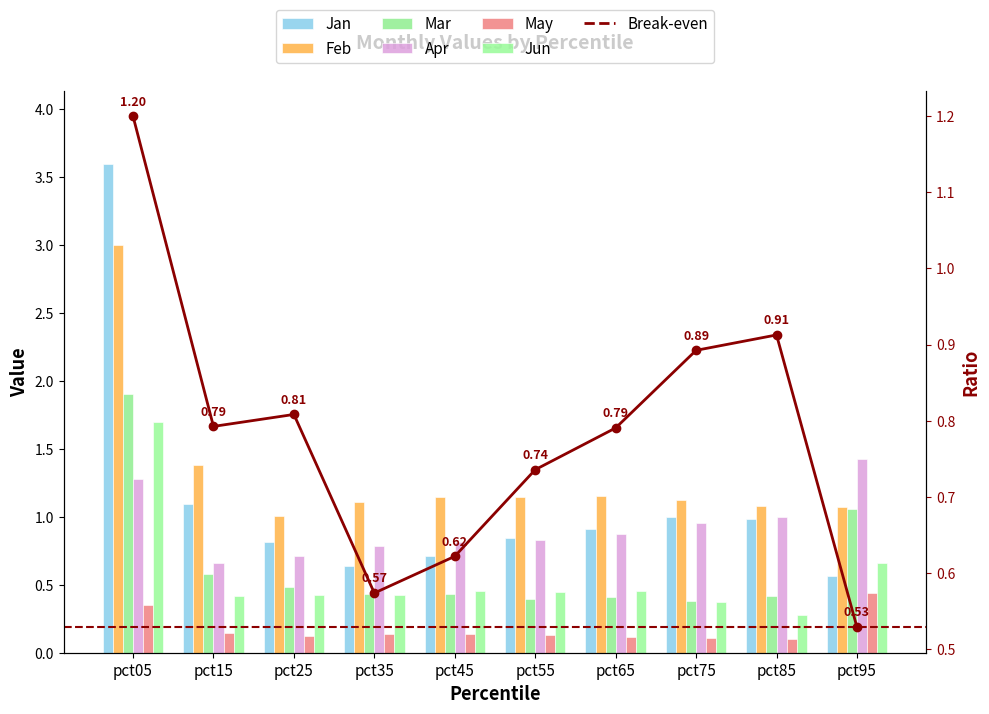

Between pct35 and pct45, which is larger?

pct45